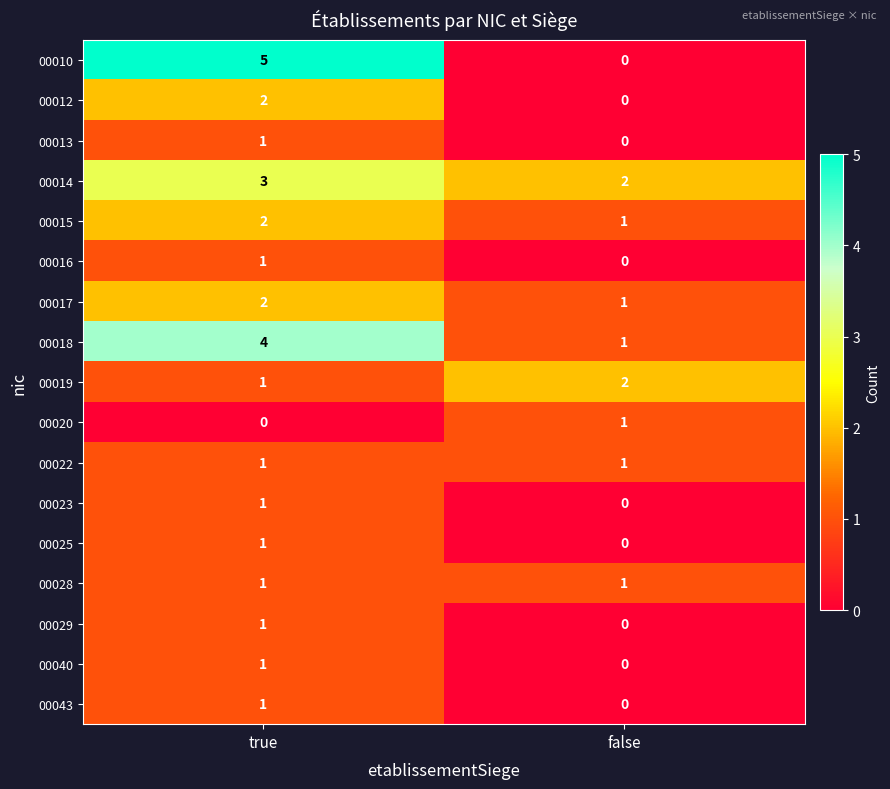

Where is 00013 nearest to the value 0?

false